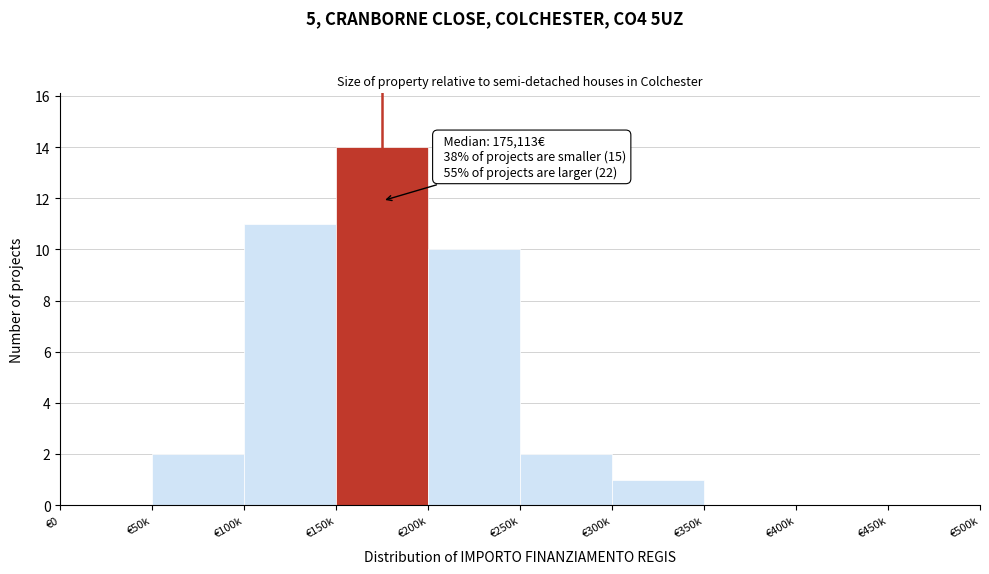

Reading right to left, extract all data points from this chart.

€450k=0	€400k=0	€350k=0	€300k=1	€250k=2	€200k=10	€150k=14	€100k=11	€50k=2	€0=0